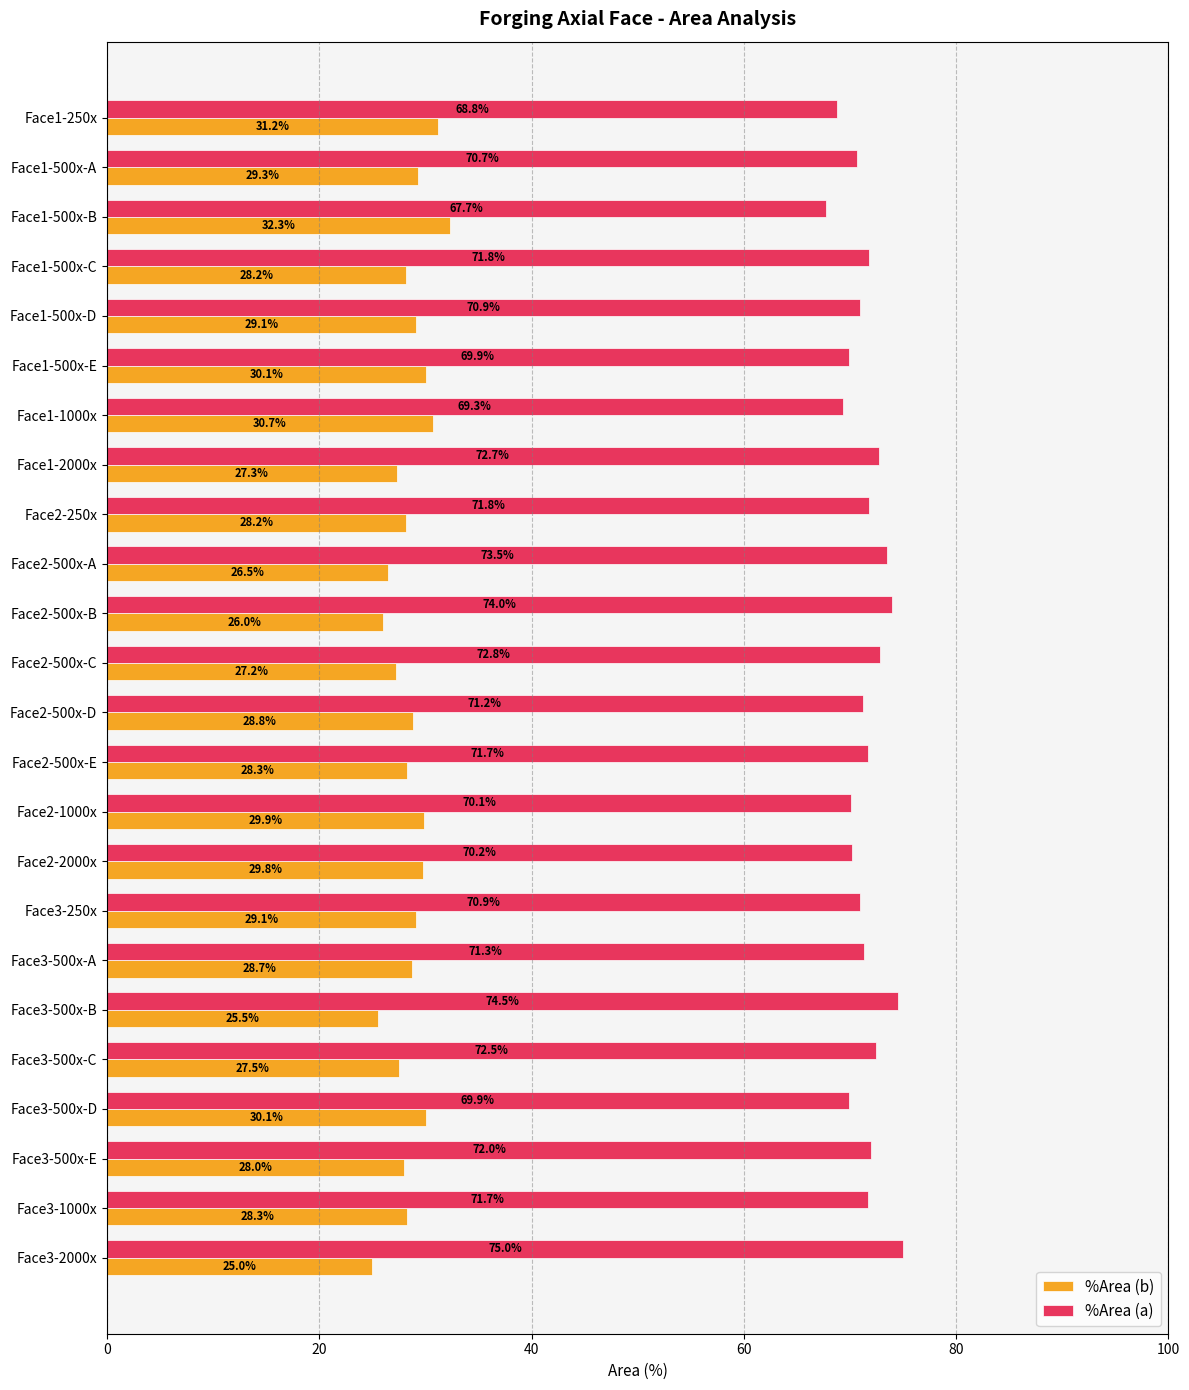

True or false: %Area (a) has a value of 31.8 at Face3-500x-D.

False